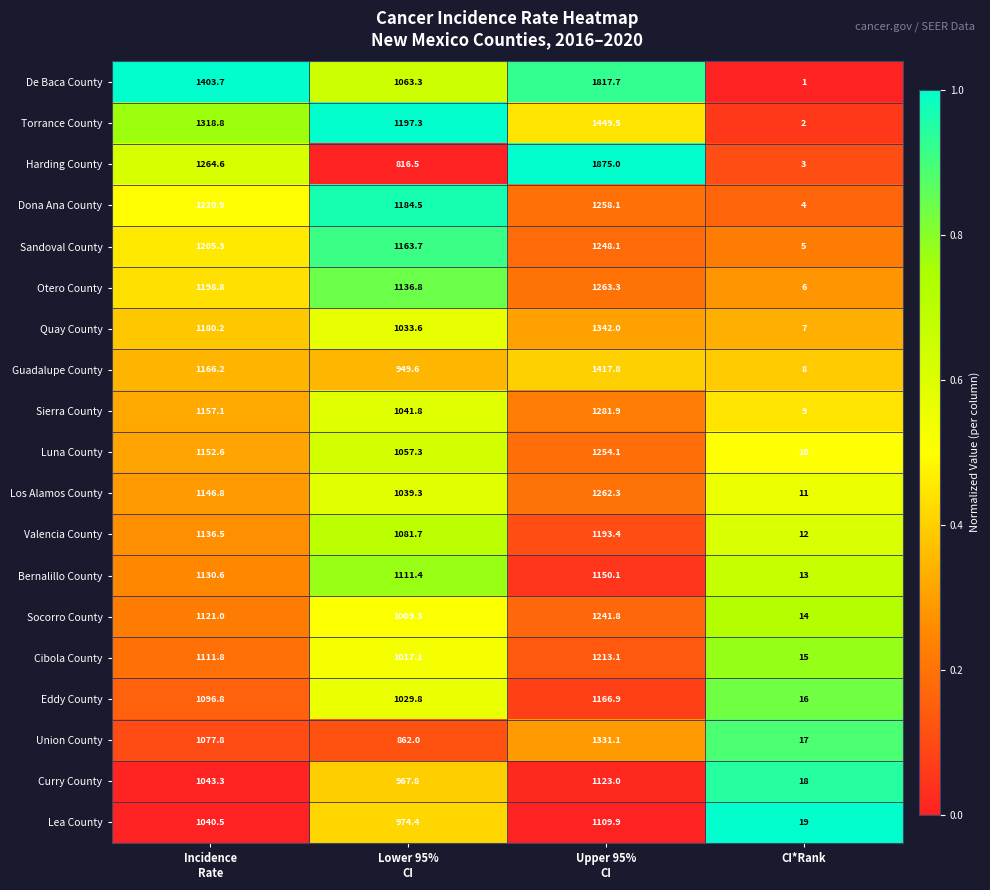

What is the greatest value displayed?

1875.0